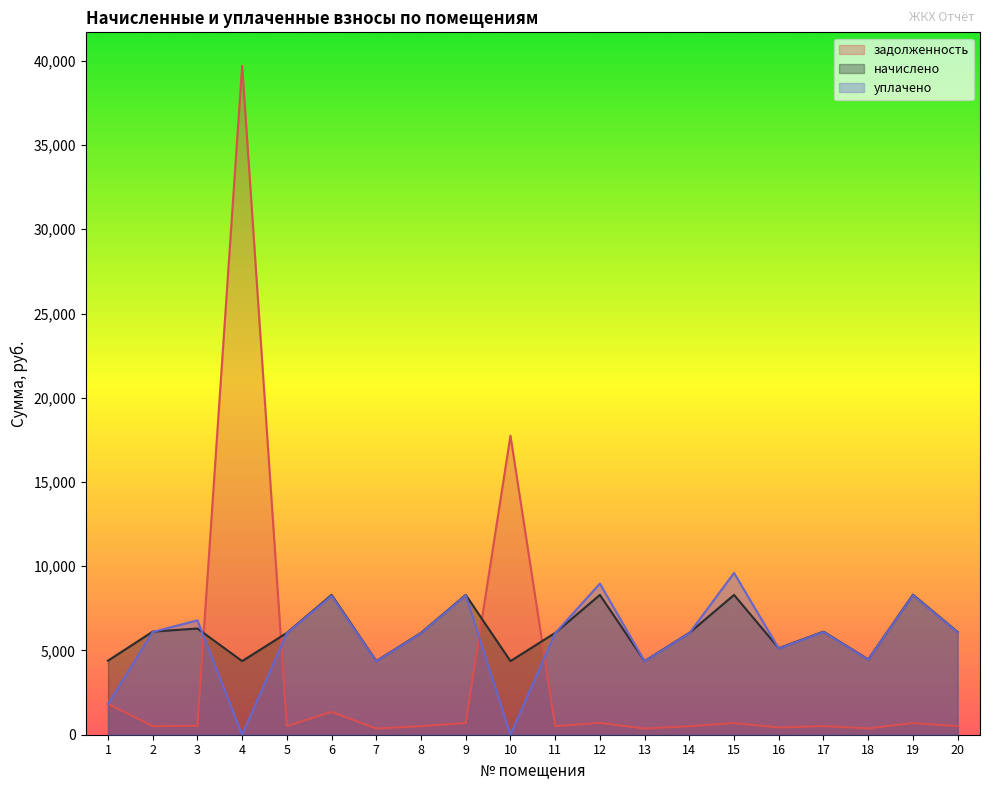

Reading left to right, transcribe all the data shown in this chart.

задолженность: 1=1831.4	2=509.9	3=525.3	4=39703.3	5=503.8	6=1356.8	7=364.2	8=503.8	9=691.5	10=17747.1	11=503.8	12=705.0	13=364.2	14=503.8	15=691.5	16=427.8	17=509.9	18=372.4	19=692.5	20=507.9
начислено: 1=4395.4	2=6119.0	3=6303.7	4=4370.8	5=6045.2	6=8298.2	7=4370.8	8=6045.2	9=8298.2	10=4370.8	11=6045.2	12=8298.2	13=4370.8	14=6045.2	15=8298.2	16=5134.1	17=6119.0	18=4469.3	19=8310.6	20=6094.4
уплачено: 1=1817.5	2=6099.7	3=6789.1	4=0.0	5=6026.1	6=8245.7	7=4356.9	8=6026.1	9=8272.0	10=0.0	11=6026.1	12=8969.7	13=4356.9	14=6026.1	15=9602.4	16=5117.8	17=6099.7	18=4455.1	19=8284.3	20=6075.1